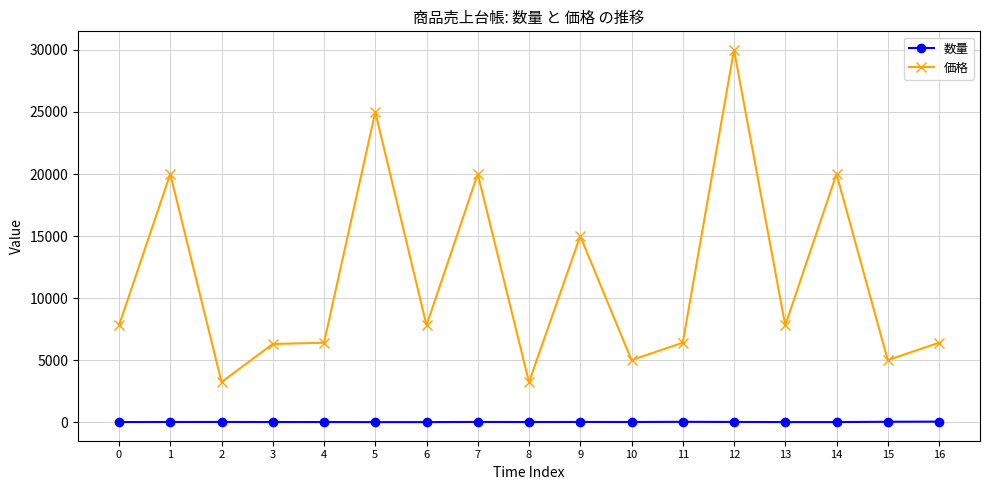

What is the difference between the 価格 values at 0 and 12?

22200